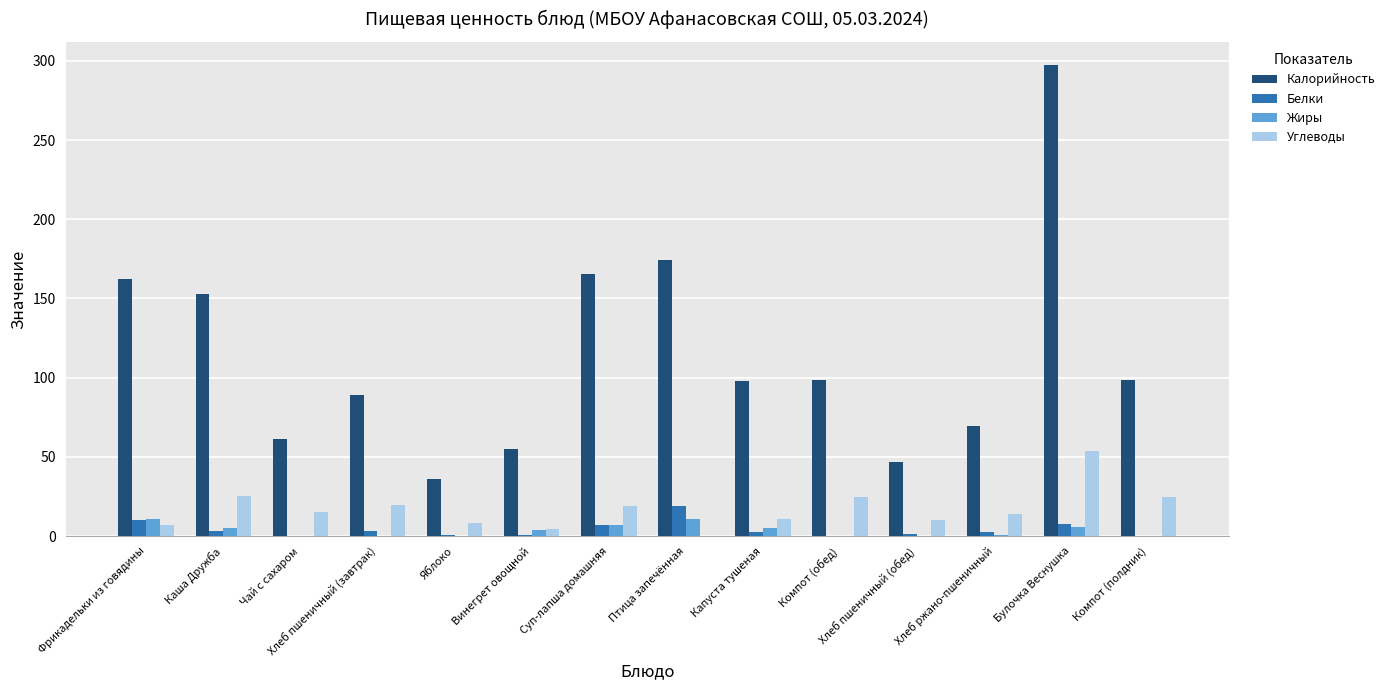

What is the sum of all Белки values?

59.5